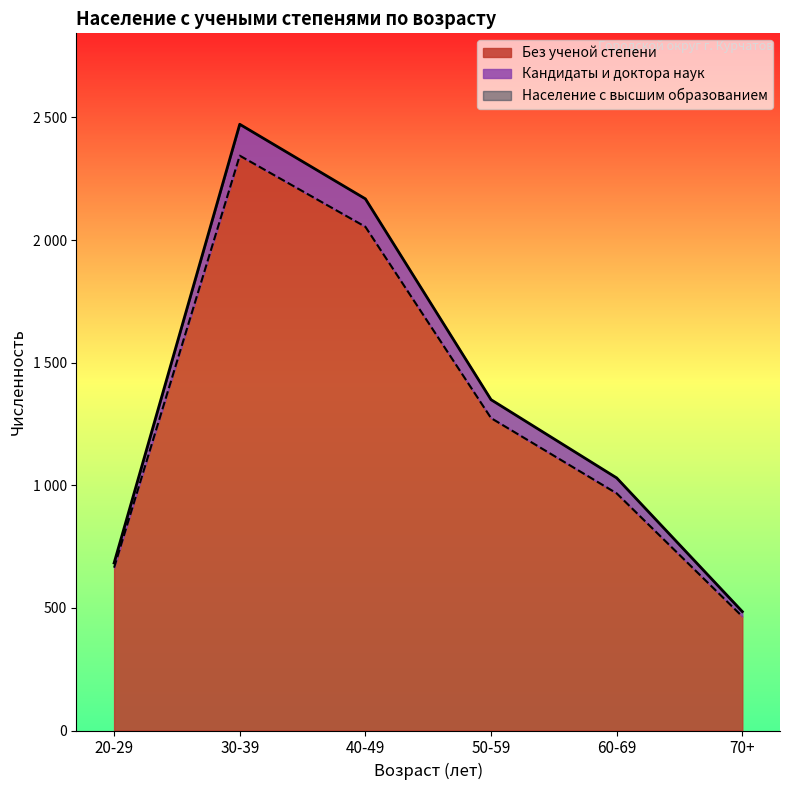

How many interior local peaks does the Без ученой степени series have?

1